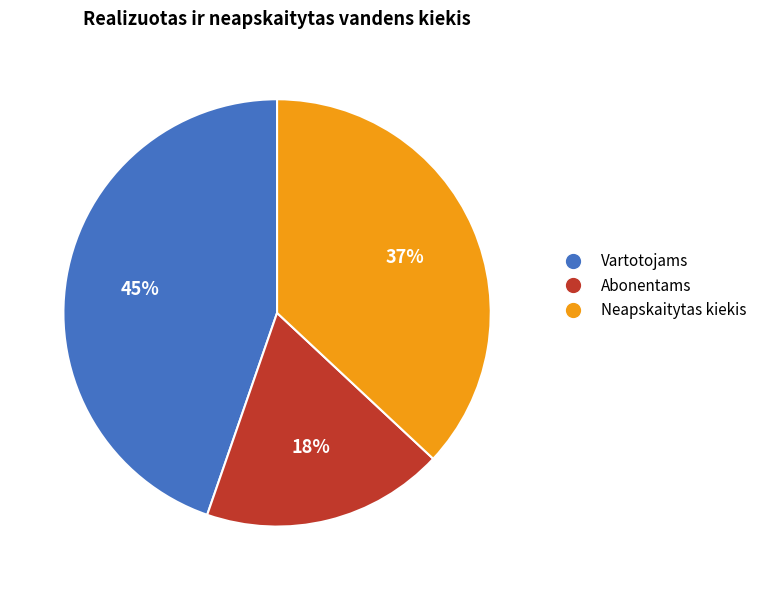

Count the number of slices in the pie.

3